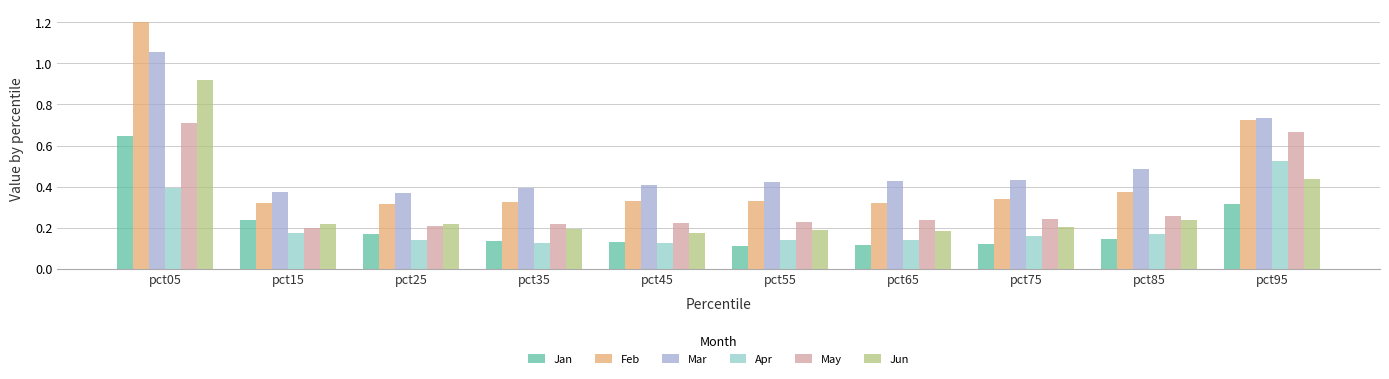

How many distinct data groups are displayed?

6